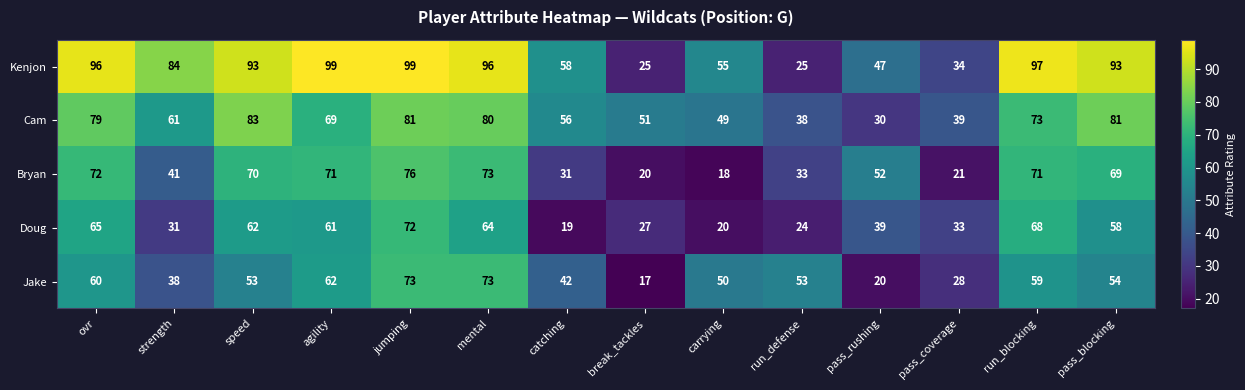

Which series has the widest spread of values?

Kenjon